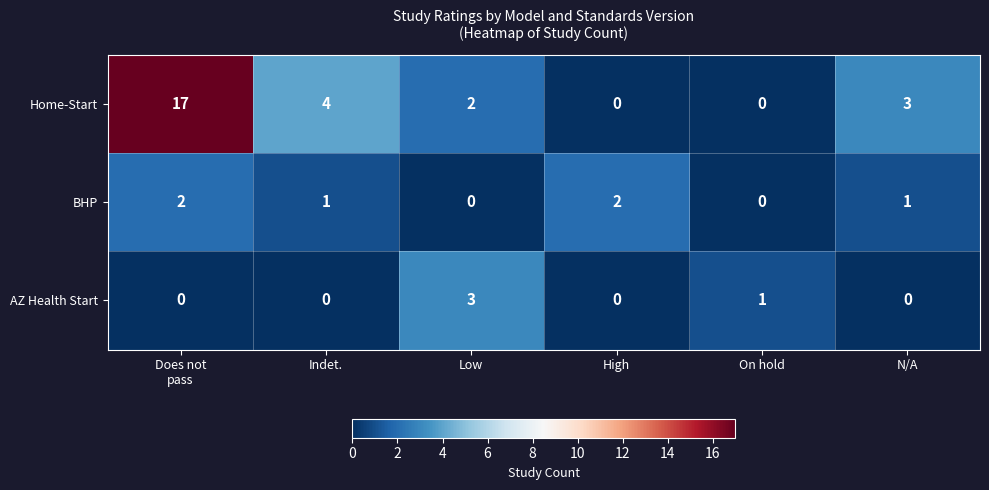

How many AZ Health Start values are between 0 and 1?

5